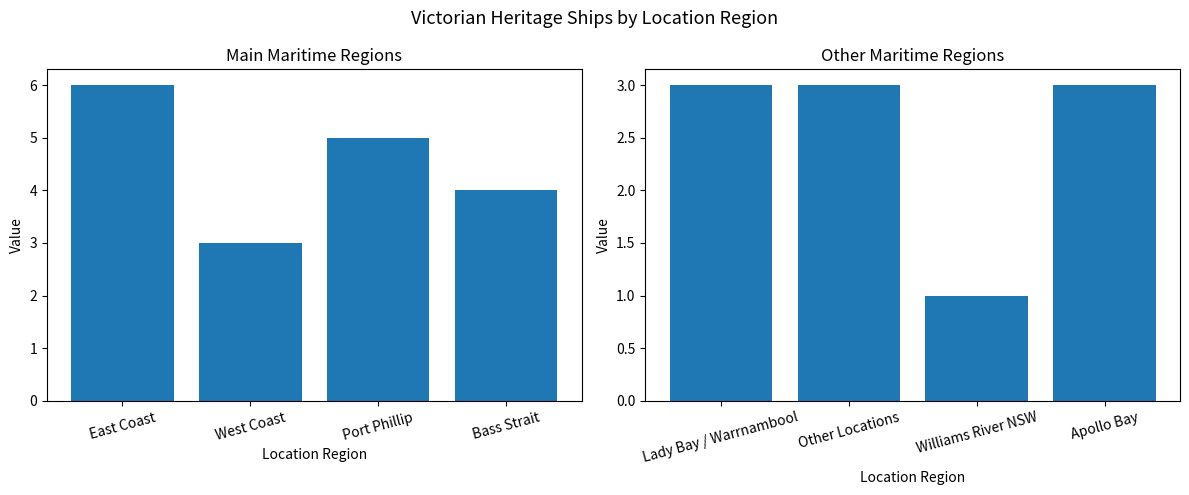

Read the Ship Count (Main Regions) value at West Coast.

3